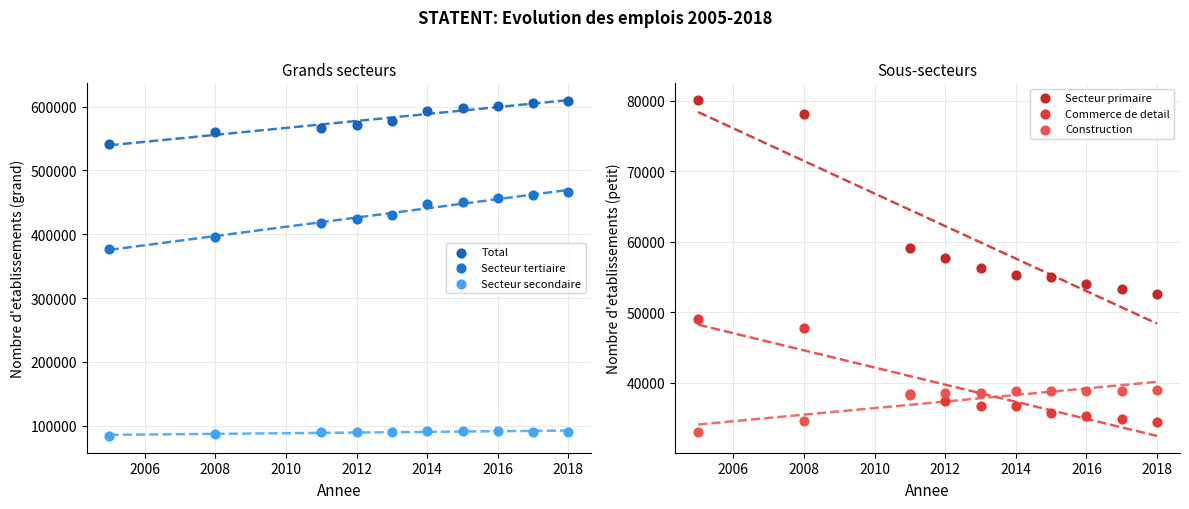

Which series reaches the maximum Y coordinate?

Total